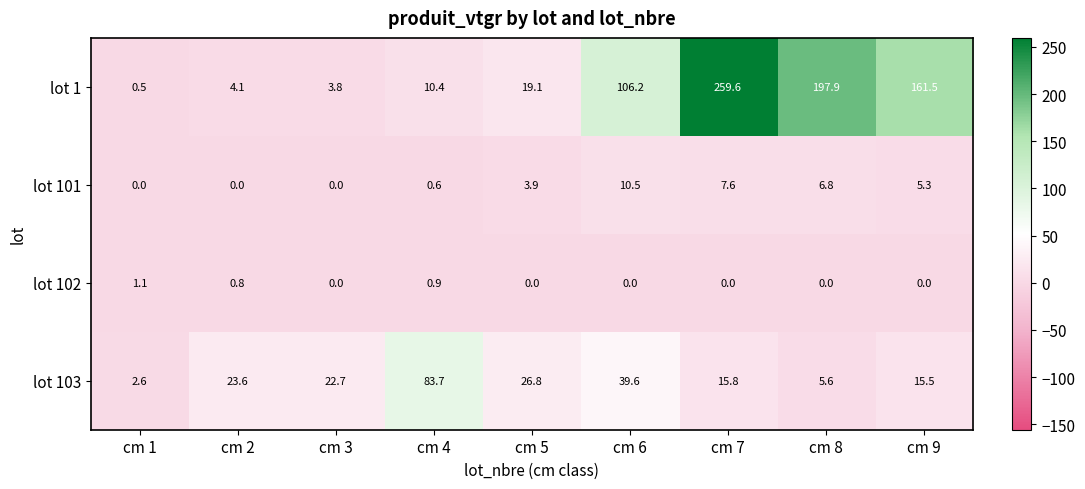

Is it true that lot 1 equals 106.2 at cm 6?

True